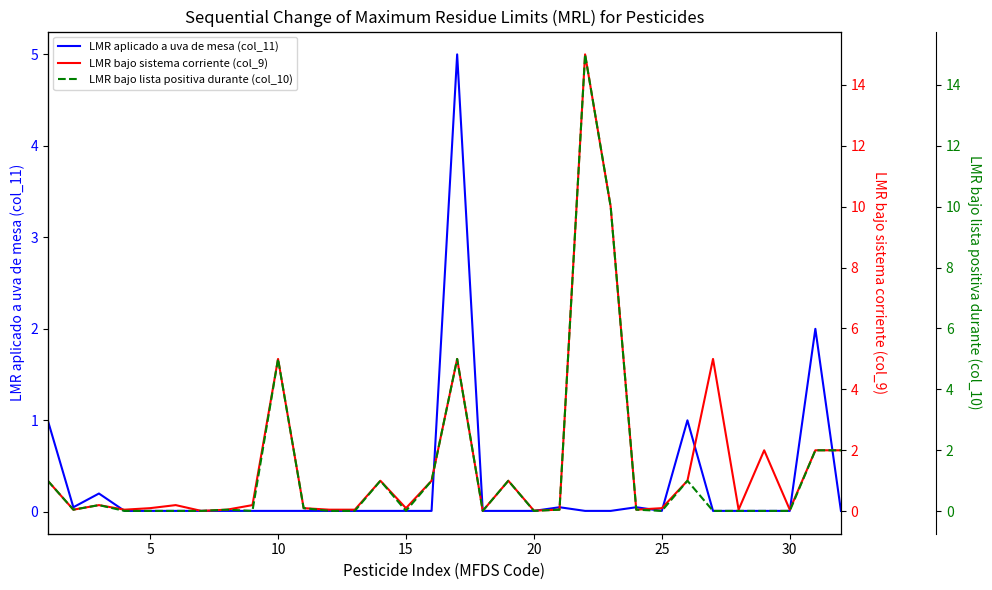

Which series has the widest spread of values?

LMR bajo sistema corriente (col_9)